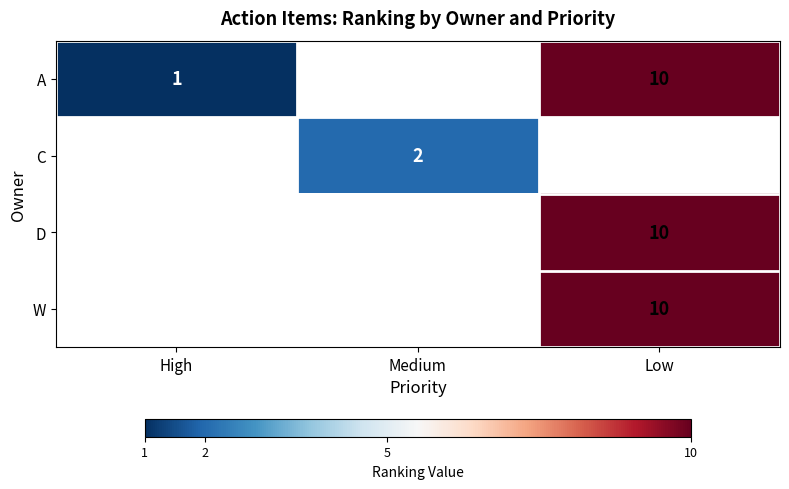

The W series shows 6 at Low. True or false?

False